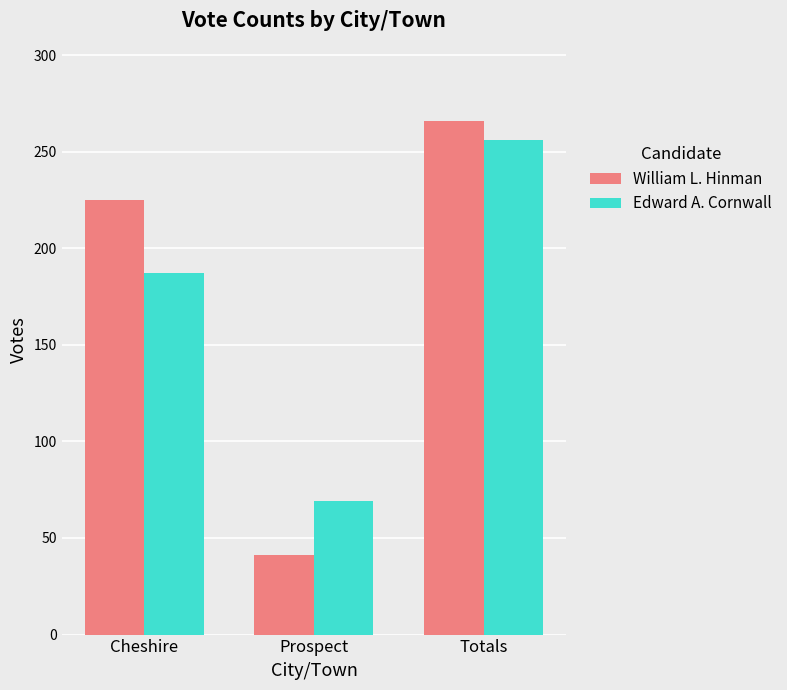

How many bars are there in each group?

2